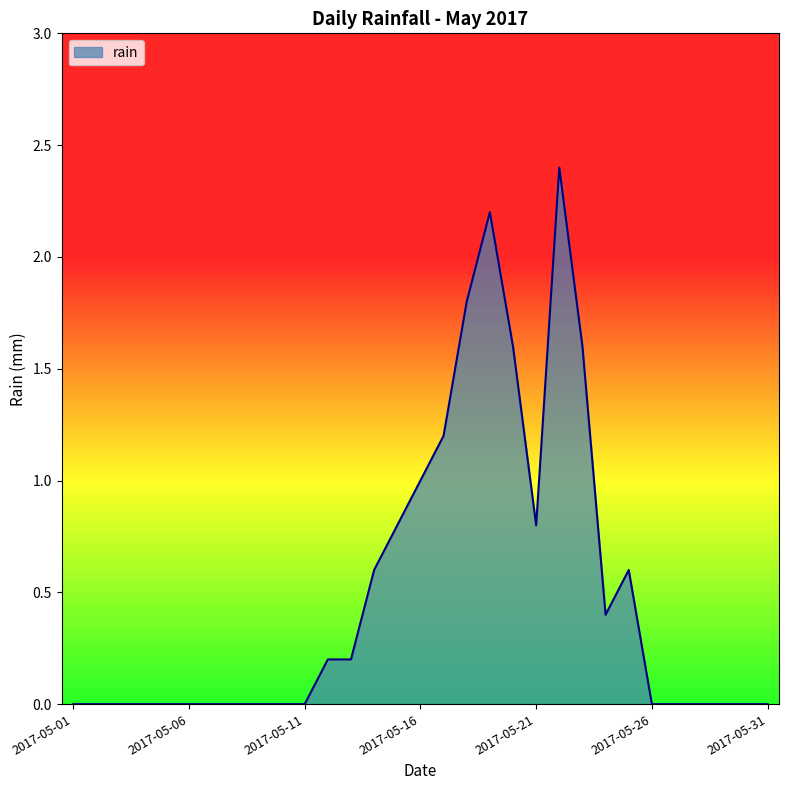

What is the greatest value displayed?

2.4